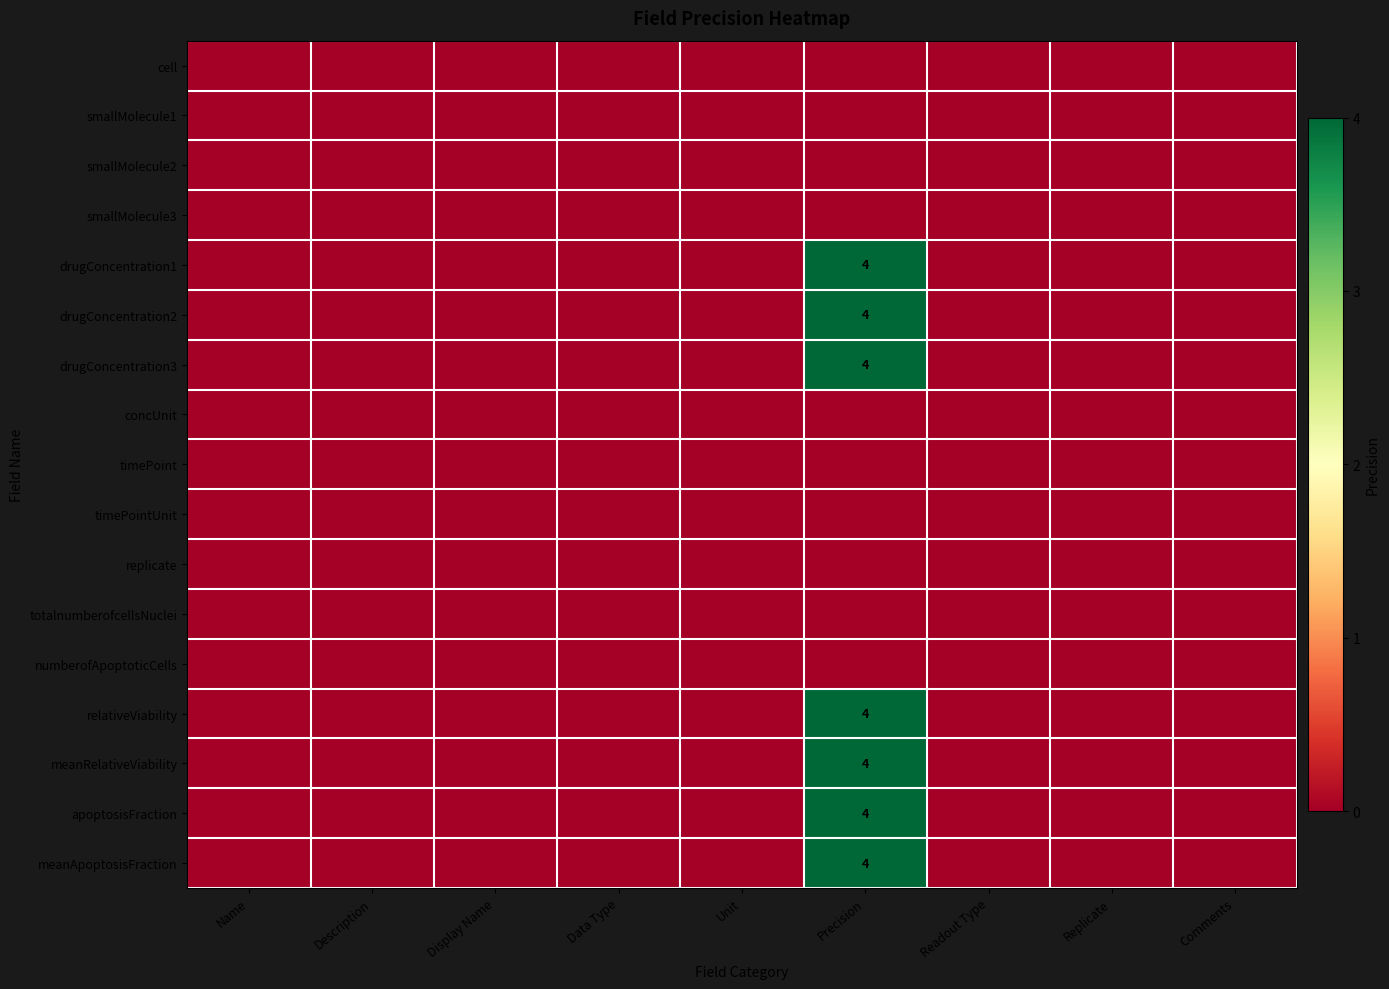

Is the value of drugConcentration2 at Description greater than the value of timePointUnit at Precision?

No